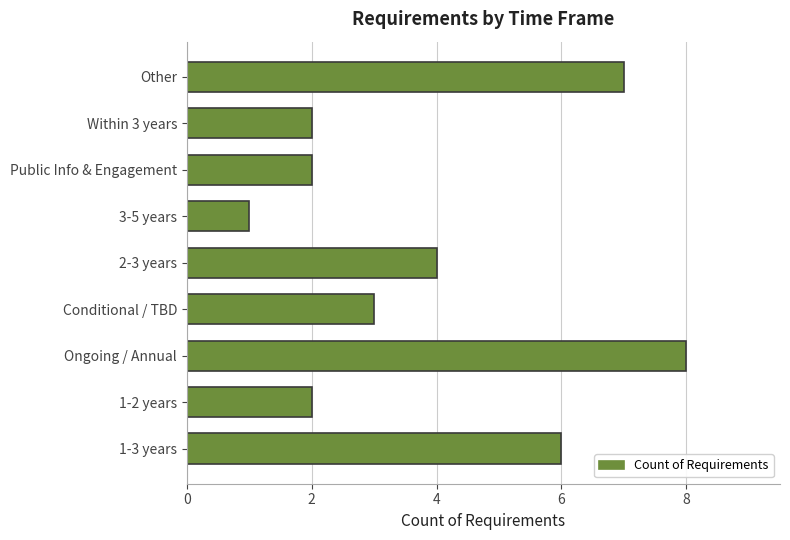

What is the change in value from 1-3 years to Public Info & Engagement?

-4